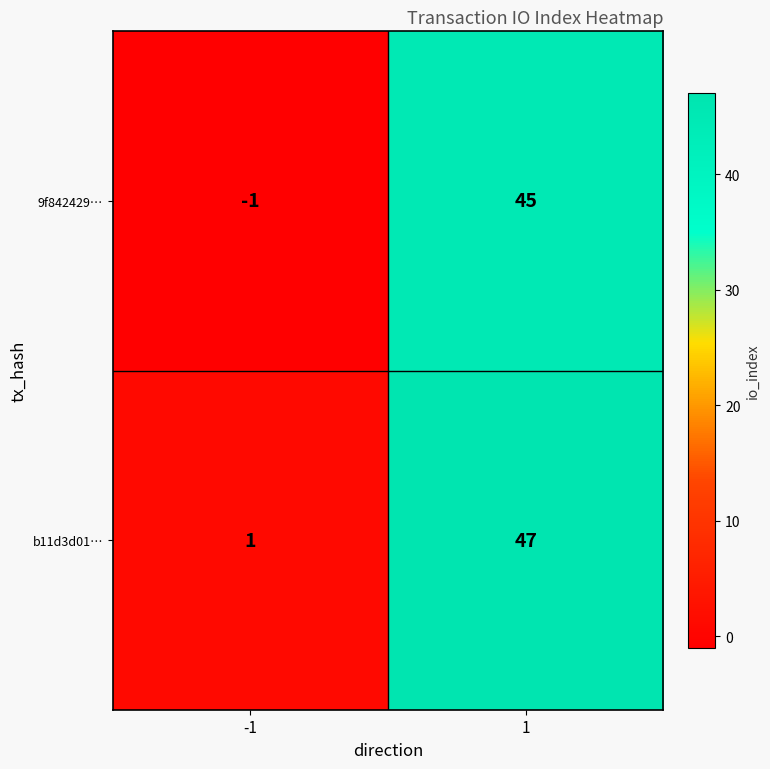

Read the b11d3d01… value at 1, to the nearest 10.

50